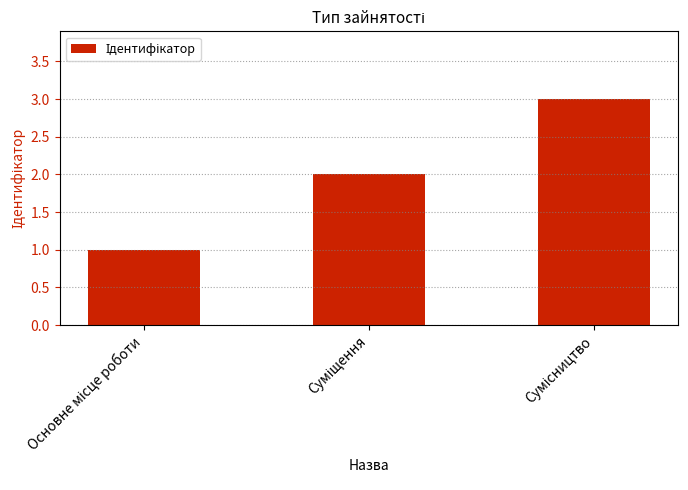

How many values are between 1 and 3?

3